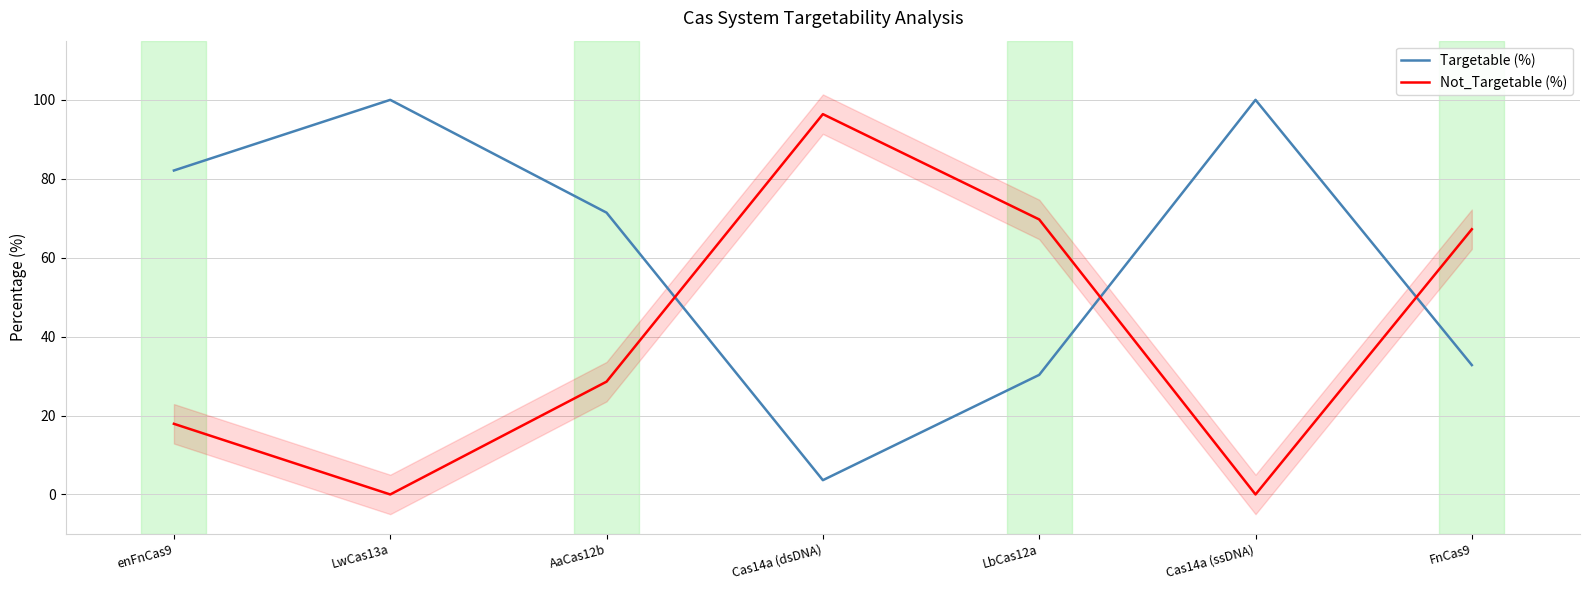

List the labels in order of Targetable (%) value, largest first.

LwCas13a, Cas14a (ssDNA), enFnCas9, AaCas12b, FnCas9, LbCas12a, Cas14a (dsDNA)